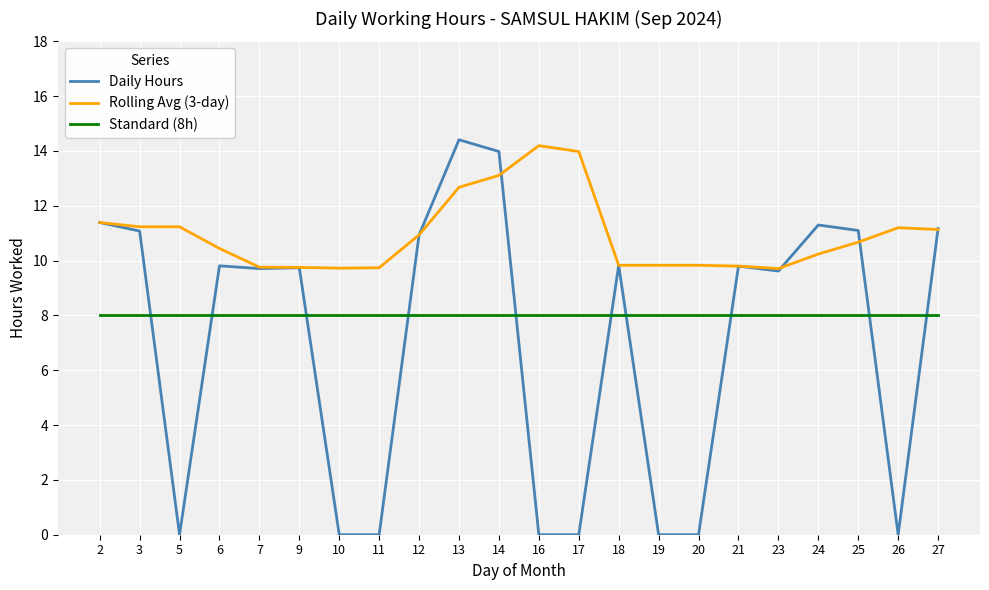

The Rolling Avg (3-day) series shows 10.7 at 25. True or false?

True